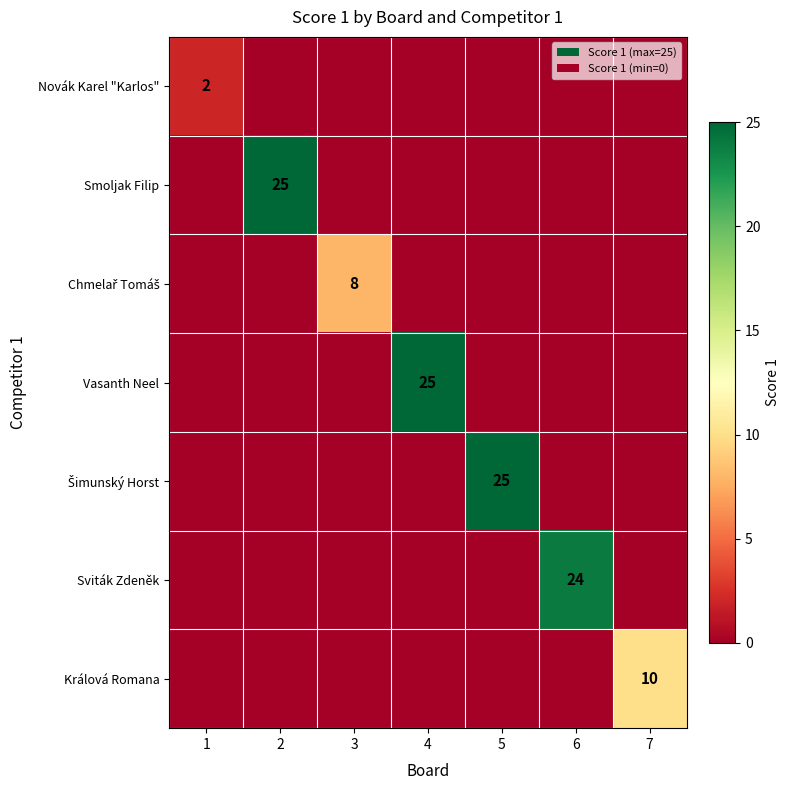

The value of Novák Karel "Karlos" at 1 is 2. True or false?

True